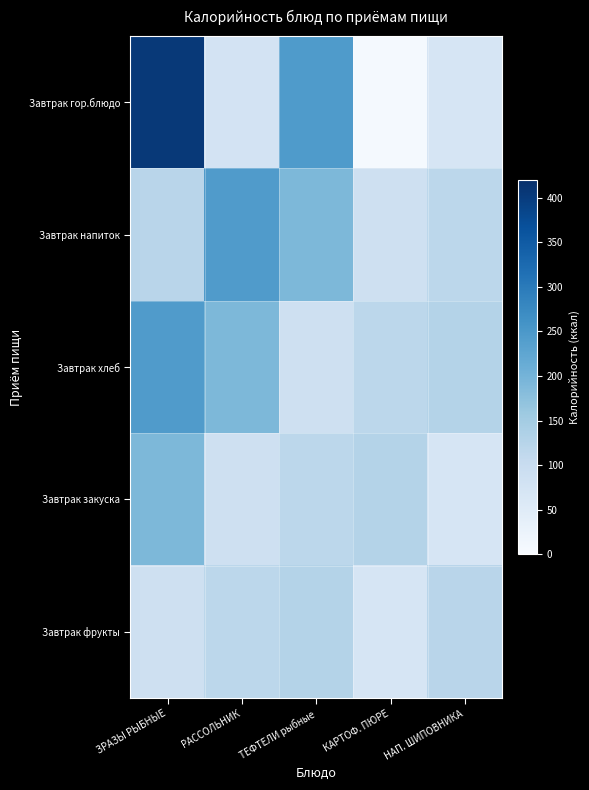

Reading left to right, transcribe all the data shown in this chart.

Завтрак гор.блюдо: ЗРАЗЫ РЫБНЫЕ=404	РАССОЛЬНИК=77	ТЕФТЕЛИ рыбные=246	КАРТОФ. ПЮРЕ=6	НАП. ШИПОВНИКА=70
Завтрак напиток: ЗРАЗЫ РЫБНЫЕ=122	РАССОЛЬНИК=244	ТЕФТЕЛИ рыбные=191	КАРТОФ. ПЮРЕ=88	НАП. ШИПОВНИКА=117
Завтрак хлеб: ЗРАЗЫ РЫБНЫЕ=244	РАССОЛЬНИК=191	ТЕФТЕЛИ рыбные=88	КАРТОФ. ПЮРЕ=117	НАП. ШИПОВНИКА=129
Завтрак закуска: ЗРАЗЫ РЫБНЫЕ=191	РАССОЛЬНИК=88	ТЕФТЕЛИ рыбные=117	КАРТОФ. ПЮРЕ=129	НАП. ШИПОВНИКА=70
Завтрак фрукты: ЗРАЗЫ РЫБНЫЕ=88	РАССОЛЬНИК=117	ТЕФТЕЛИ рыбные=129	КАРТОФ. ПЮРЕ=70	НАП. ШИПОВНИКА=122